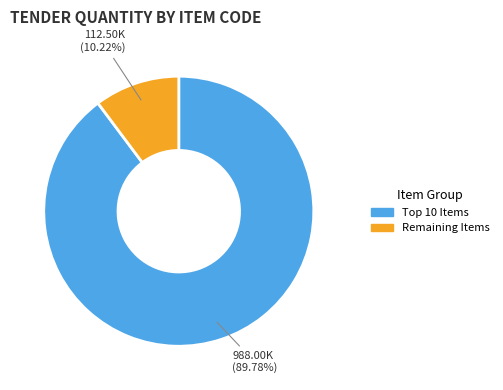

Count the number of slices in the pie.

2